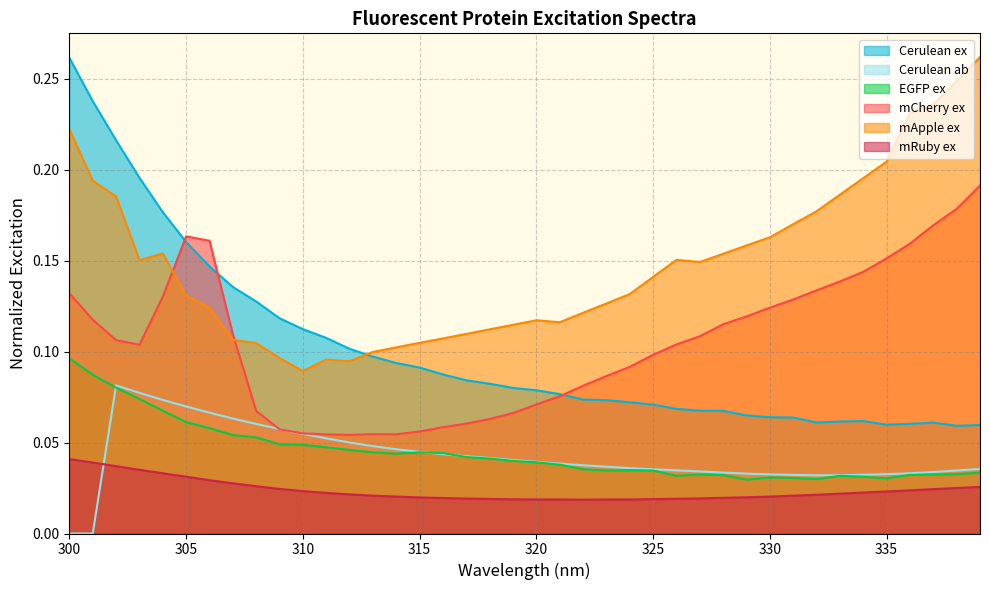

The Cerulean ab series shows 0.0 at 319. True or false?

True